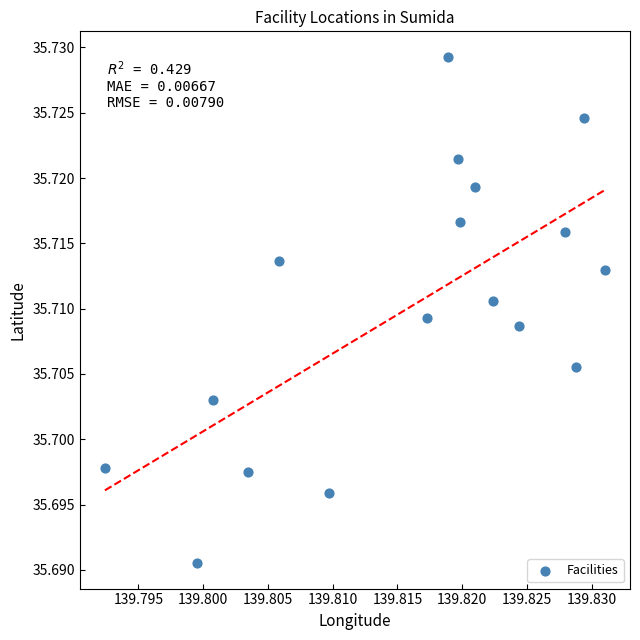

How many points are shown in the scatter plot?

17